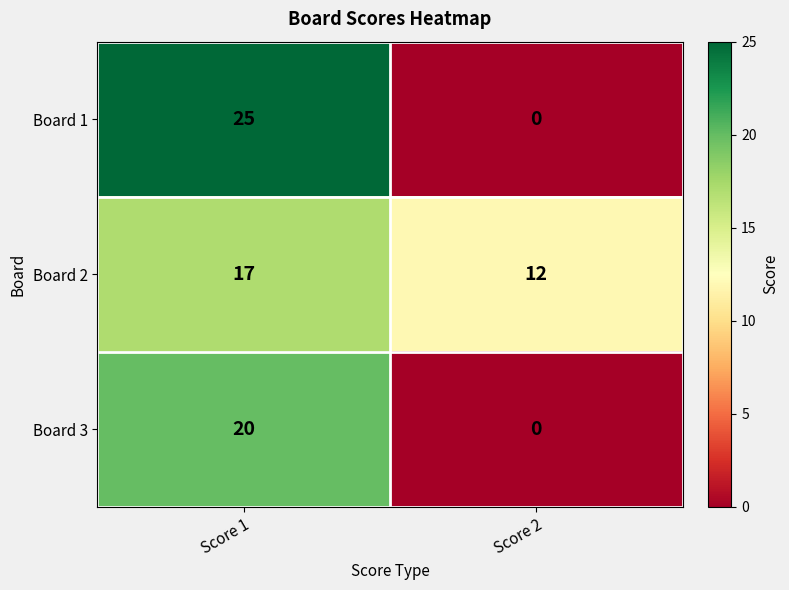

What is the difference between the maximum and minimum values in the Board 3 series?

20